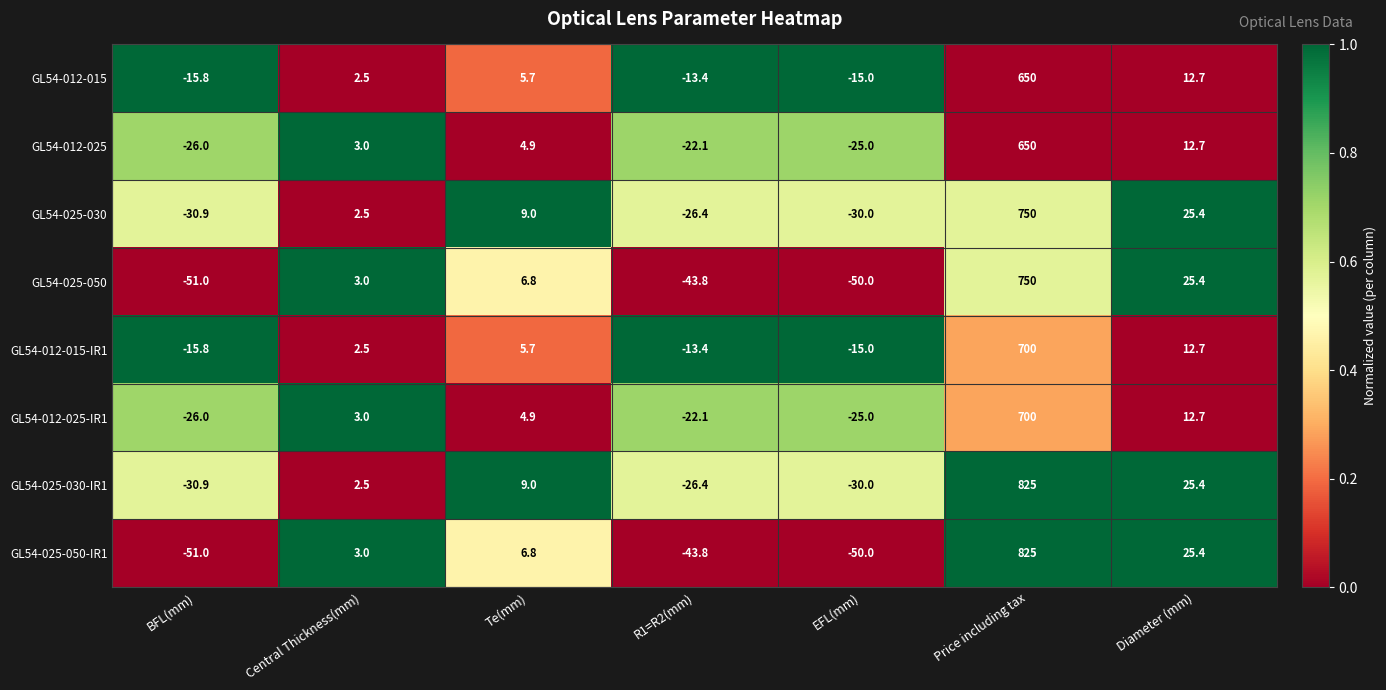

How many data points does each series have?

7